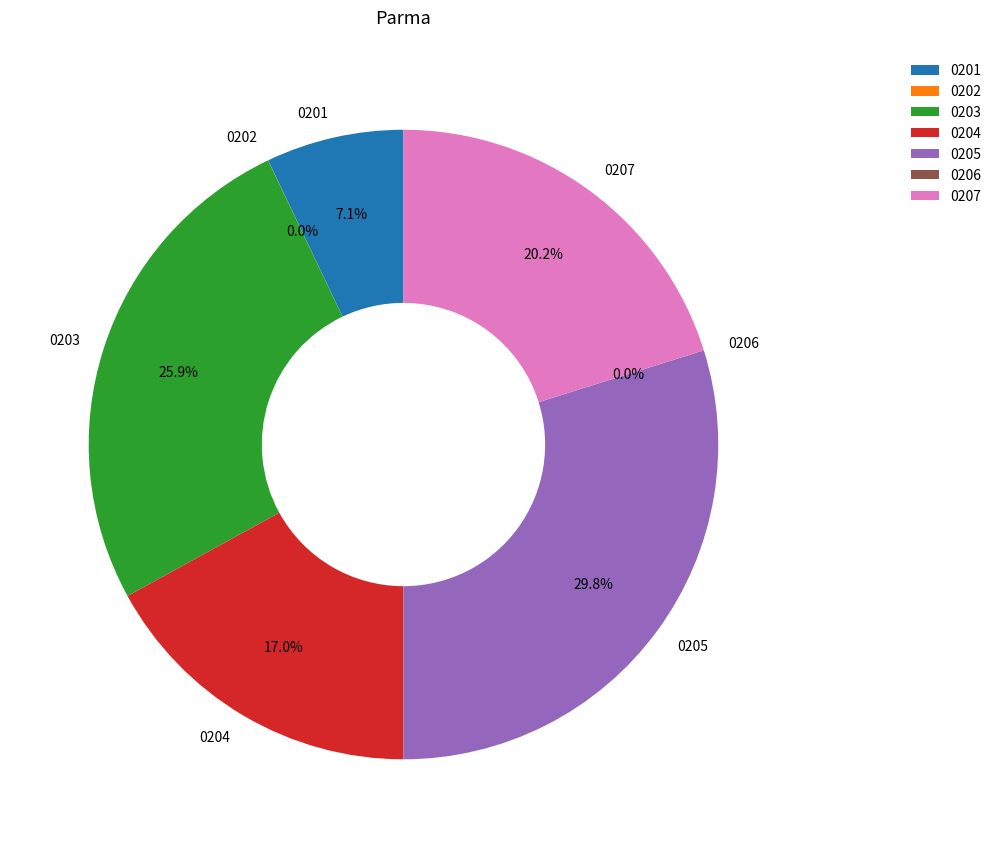

Is there any slice that represents more than half of the pie?

No